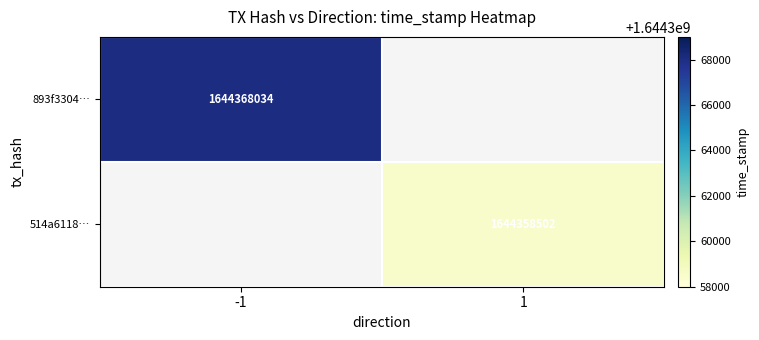

The value of 893f3304… at -1 is 934972594. True or false?

False